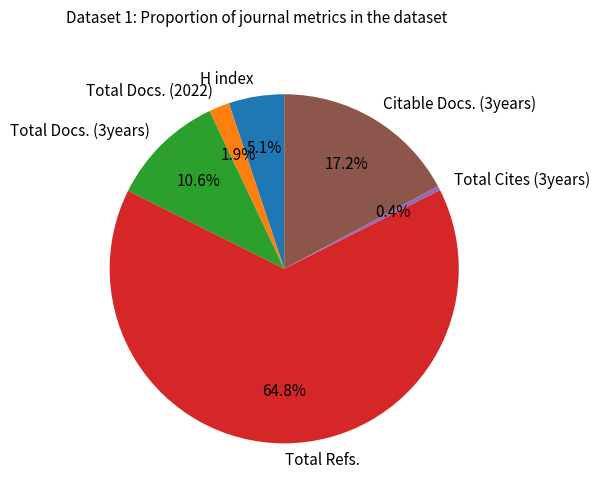

The Total Docs. (3years) slice represents 11% of the pie. True or false?

True